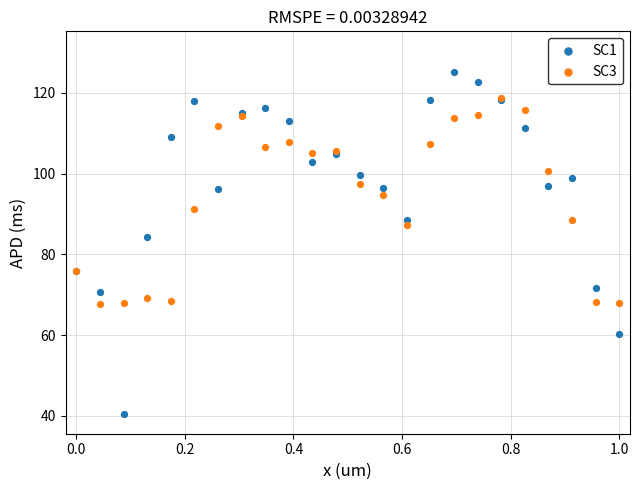

Across all series, what Y value is closest to 82?

84.3